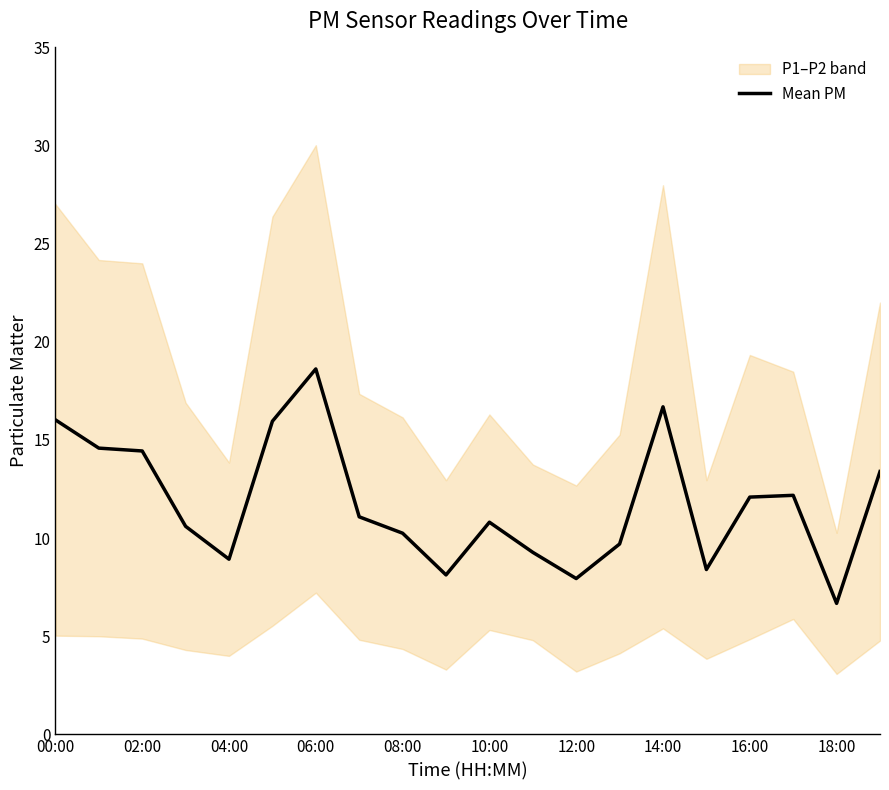

At which label does Mean PM reach its minimum?

18:00